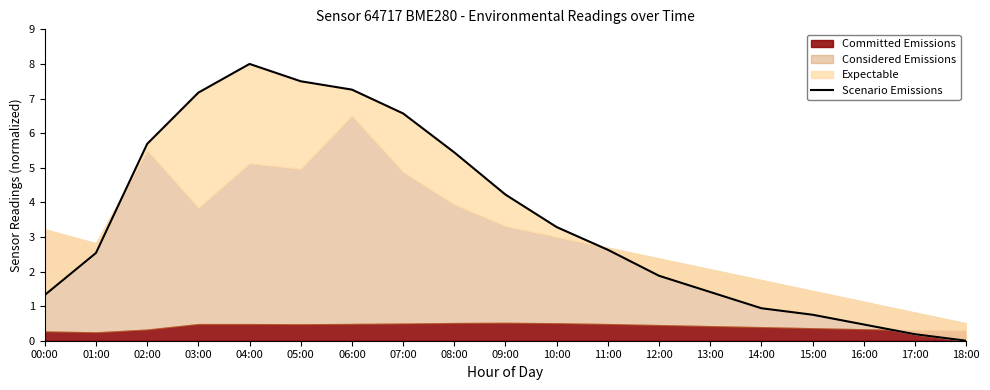

What is the ratio of the value at 03:00 to the value at 02:00?

1.3